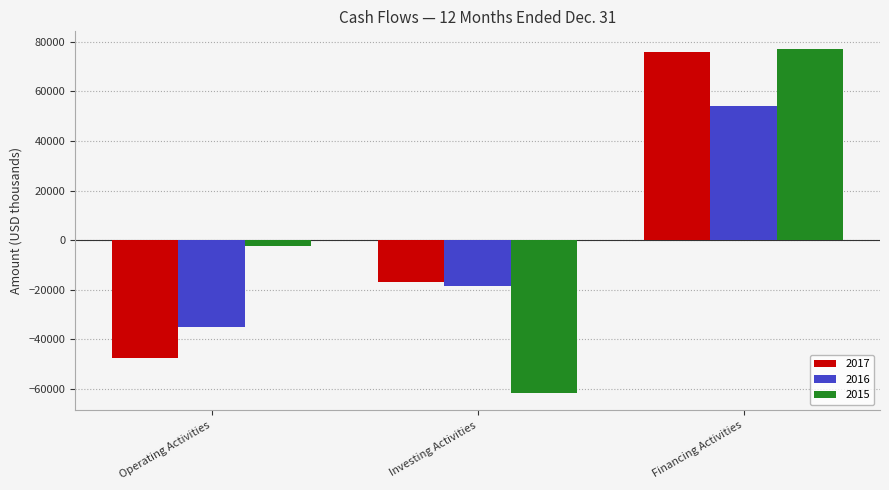

Reading left to right, what are all the values shown in this chart?

2017: Operating Activities=-47371	Investing Activities=-17027	Financing Activities=75722
2016: Operating Activities=-35157	Investing Activities=-18380	Financing Activities=54202
2015: Operating Activities=-2428	Investing Activities=-61669	Financing Activities=77267